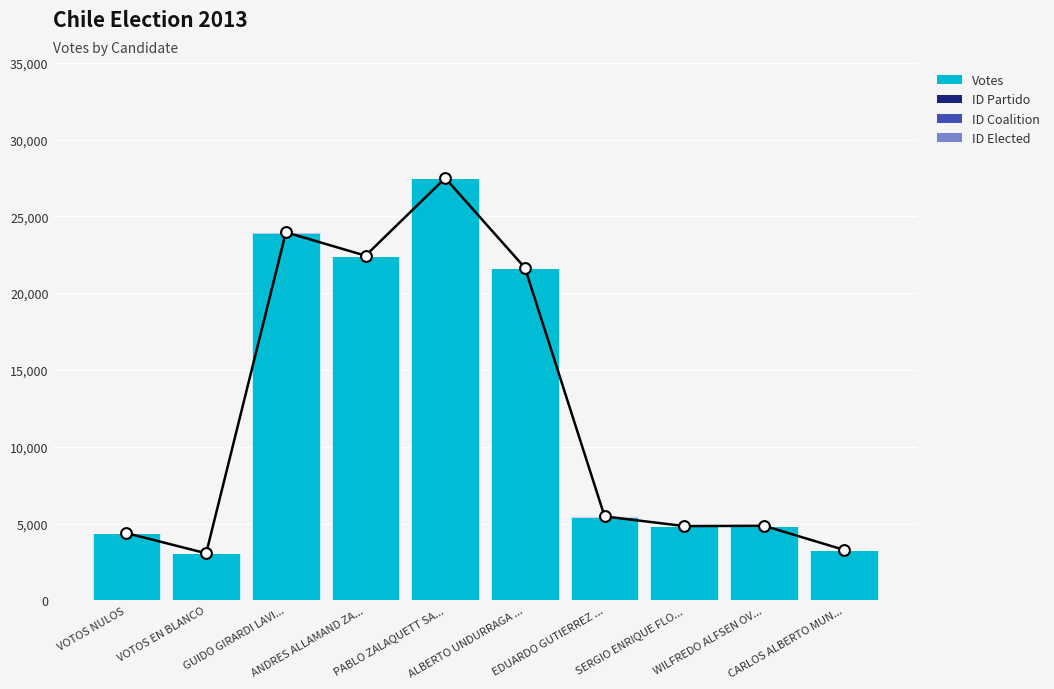

Which series has the largest total across all categories?

Votes